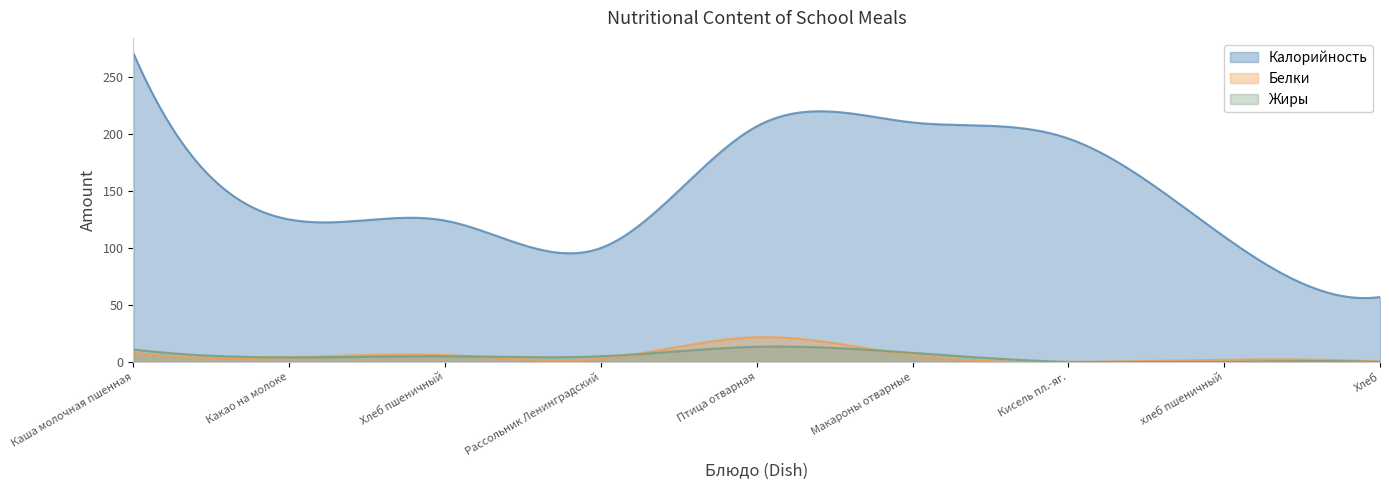

What is the sum of the Калорийность values at Каша молочная пшенная and Макароны отварные?

480.8